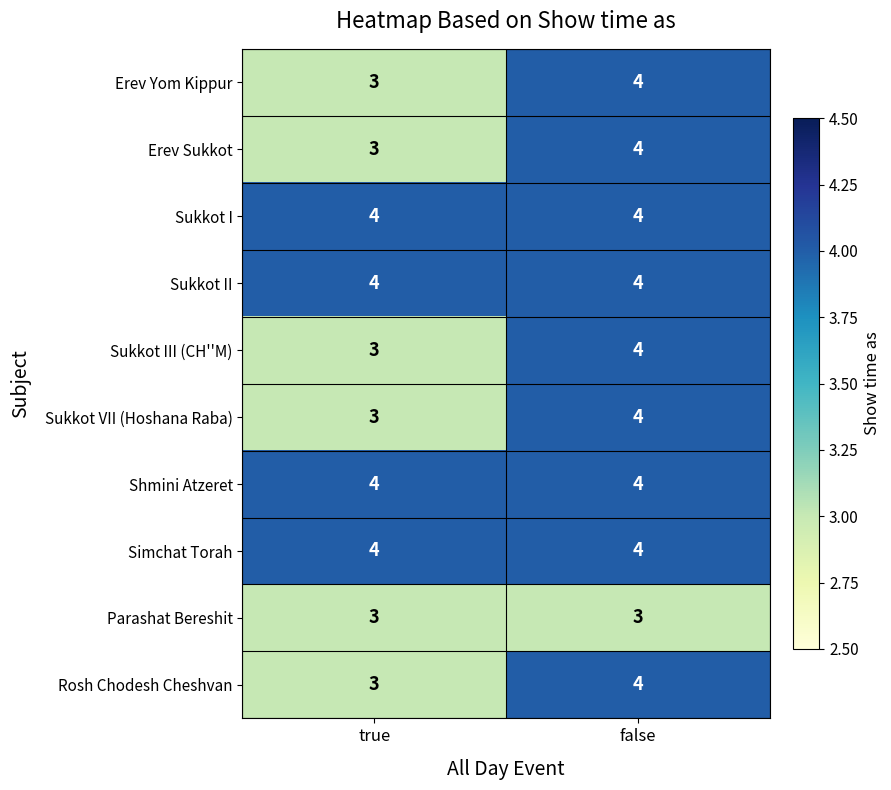

Reading left to right, extract all data points from this chart.

Erev Yom Kippur: 3	4
Erev Sukkot: 3	4
Sukkot I: 4	4
Sukkot II: 4	4
Sukkot III (CH''M): 3	4
Sukkot VII (Hoshana Raba): 3	4
Shmini Atzeret: 4	4
Simchat Torah: 4	4
Parashat Bereshit: 3	3
Rosh Chodesh Cheshvan: 3	4